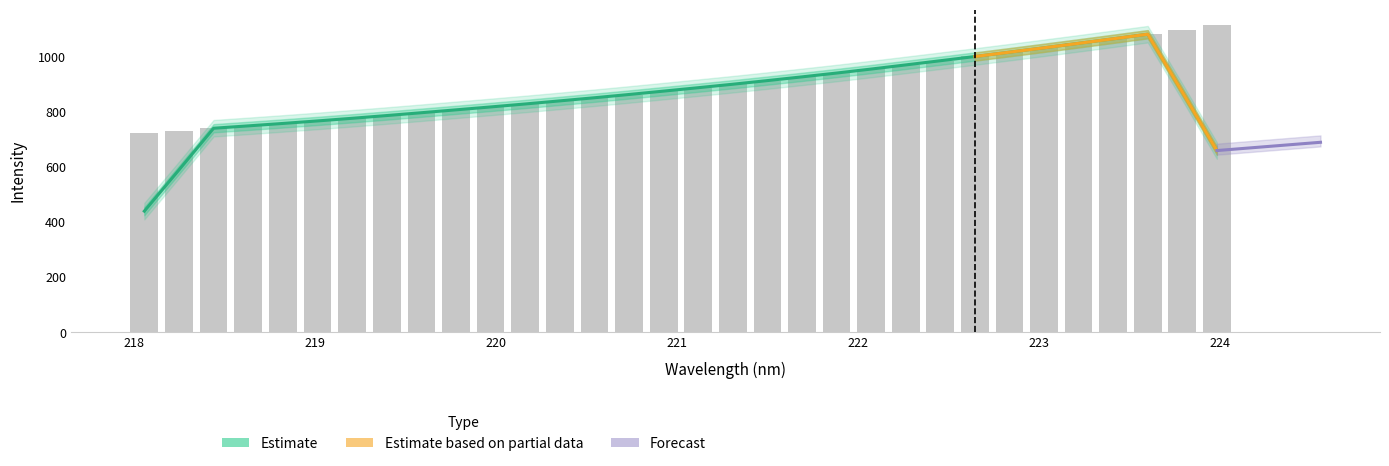

What is the difference between the second highest and second lowest values?

366.5